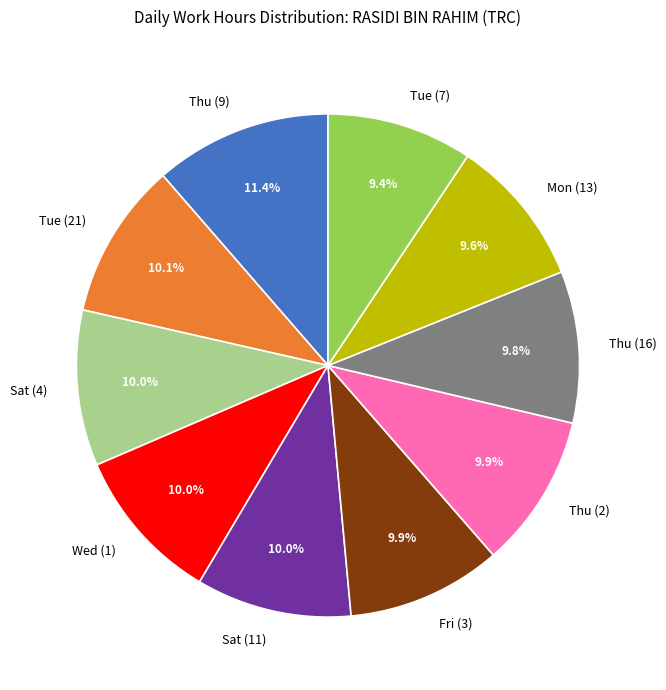

Does Sat (4) account for over 50% of the chart?

No